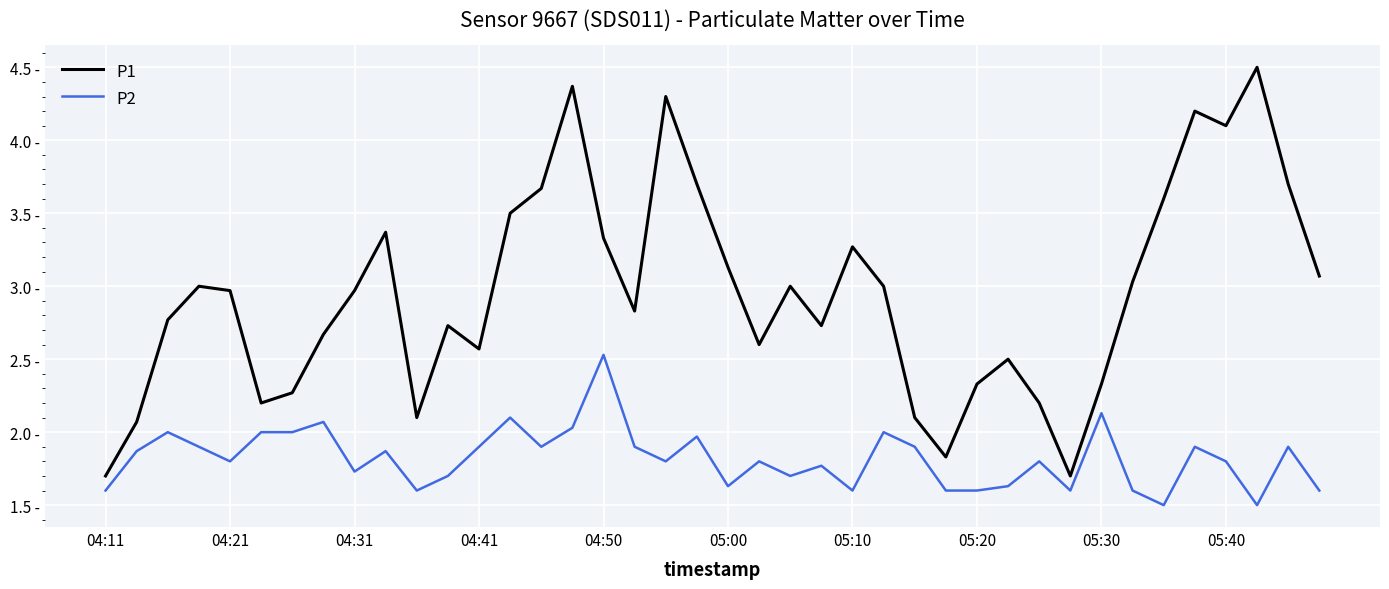

True or false: P2 and P1 cross at least once.

False